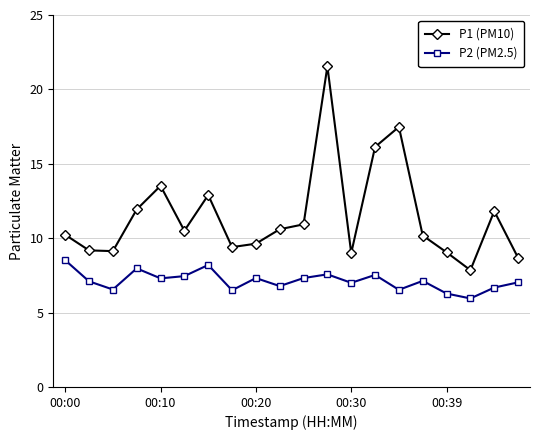

List the series in order of their peak value, lowest first.

P2 (PM2.5), P1 (PM10)